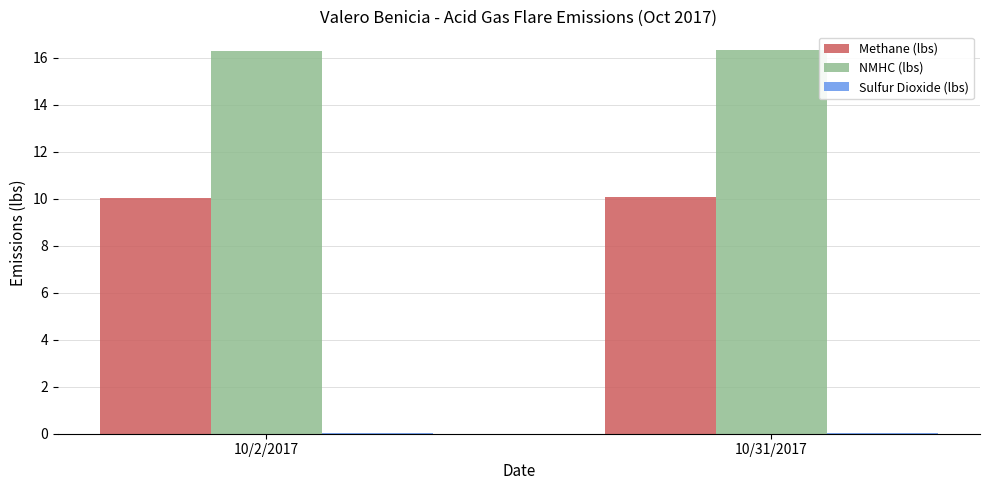

What is the highest value of the NMHC (lbs) series?

16.3